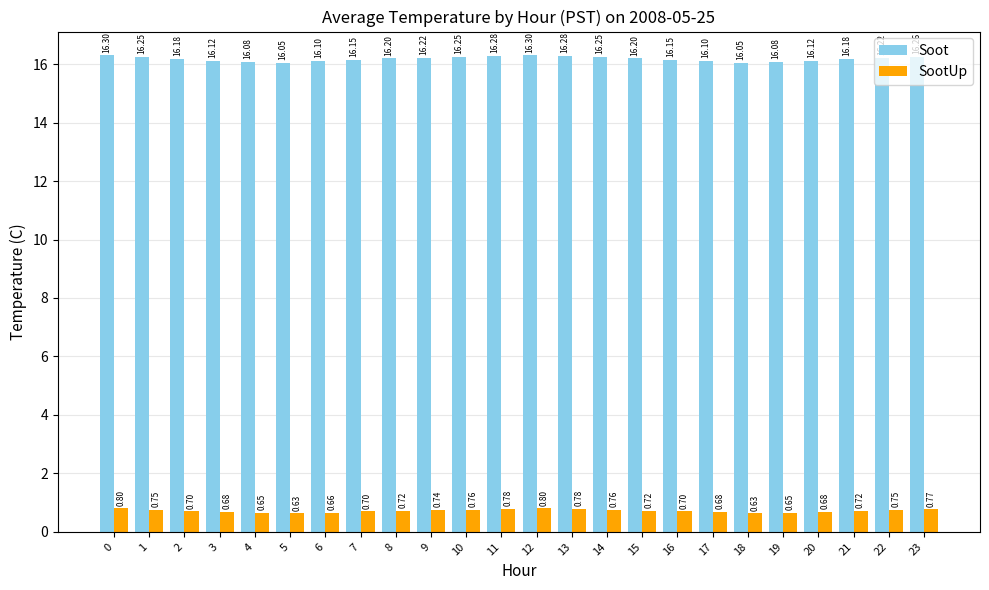

How many bars are there in each group?

2